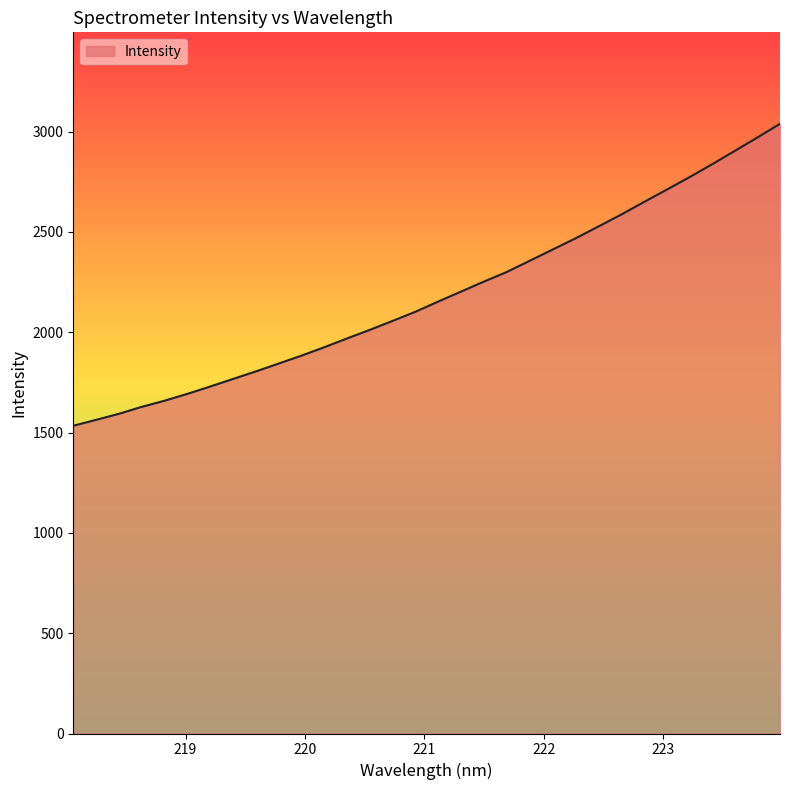

What is the greatest value displayed?

3038.5